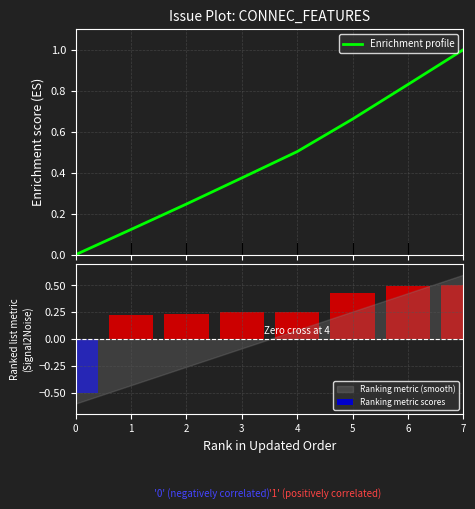

At 5, list the series in order from largest to smallest.

Enrichment profile, Ranking metric scores